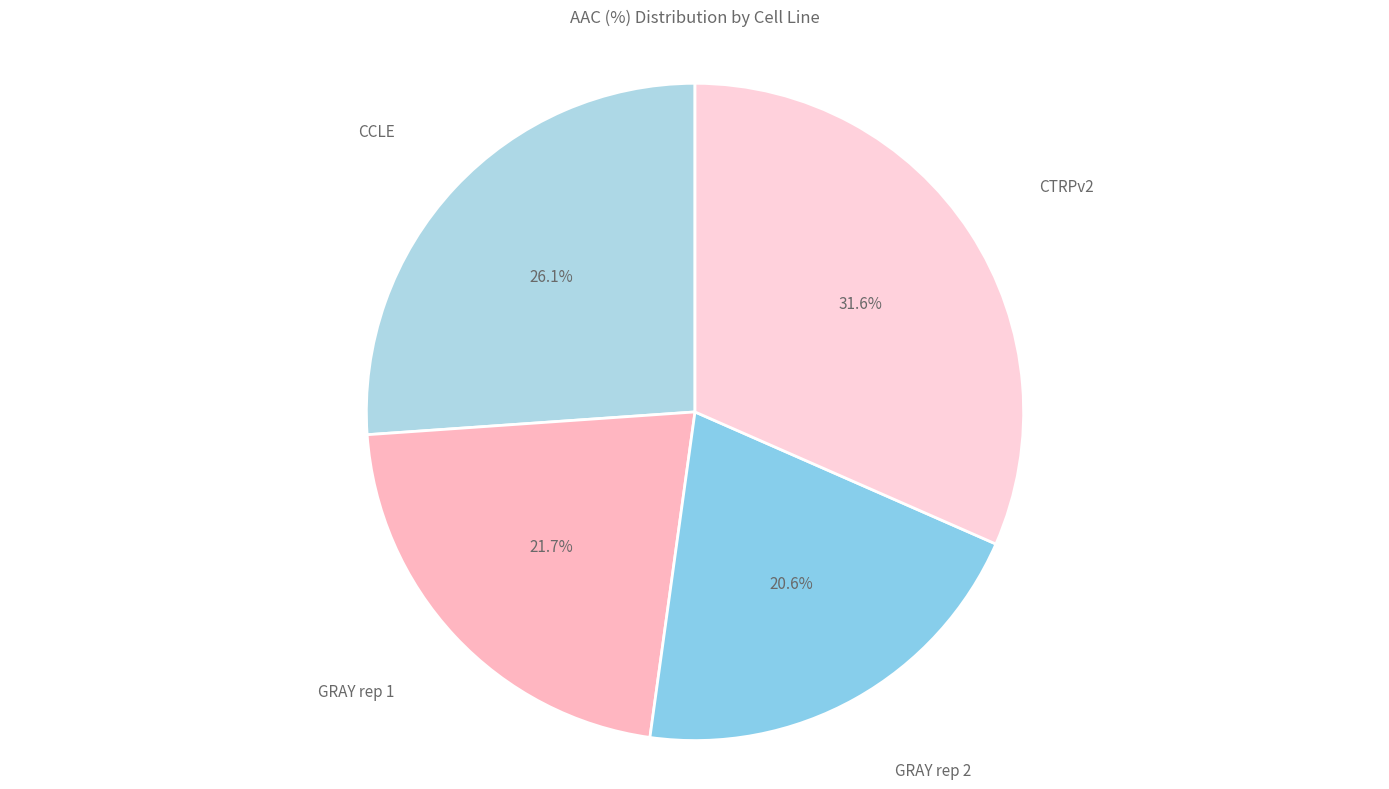

How many segments does this pie chart have?

4